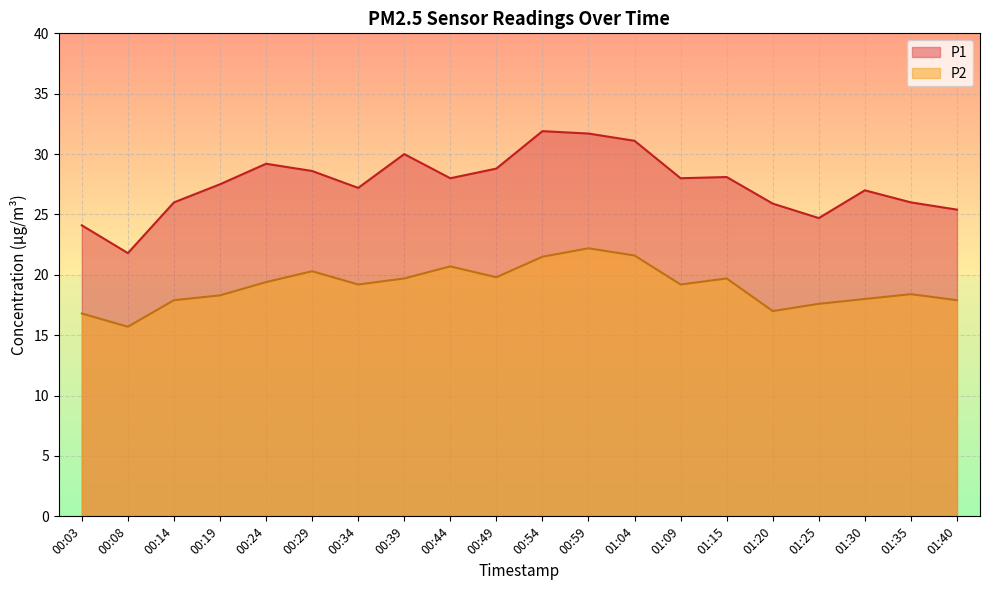

Which series changed the most between 00:19 and 00:54?

P1